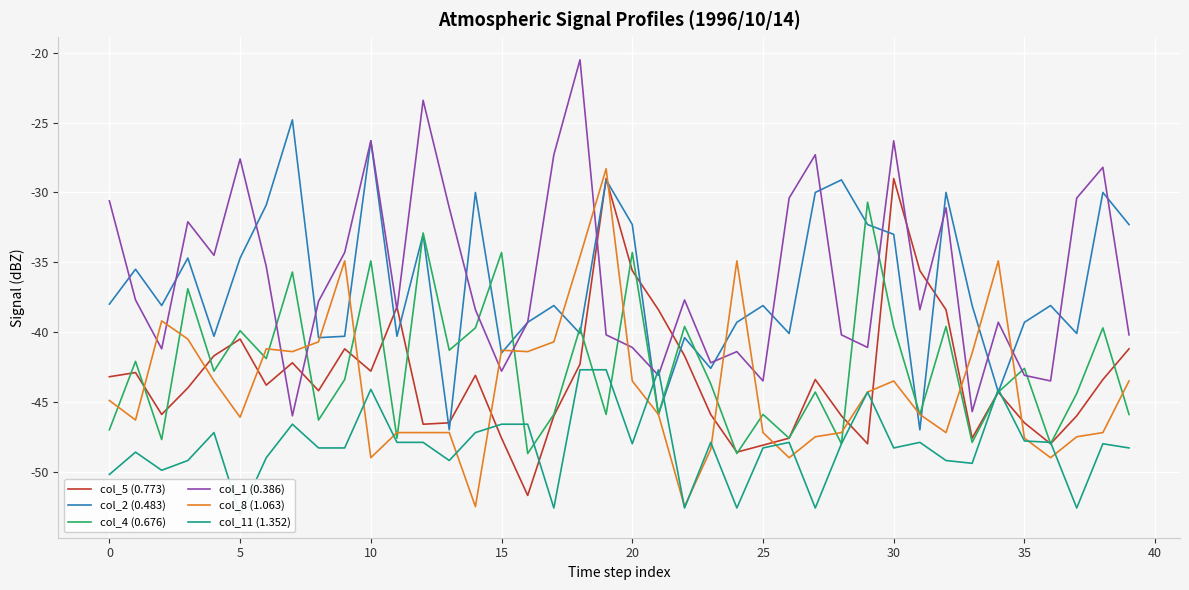

How many values in the col_8 (1.063) series are below -44?

22